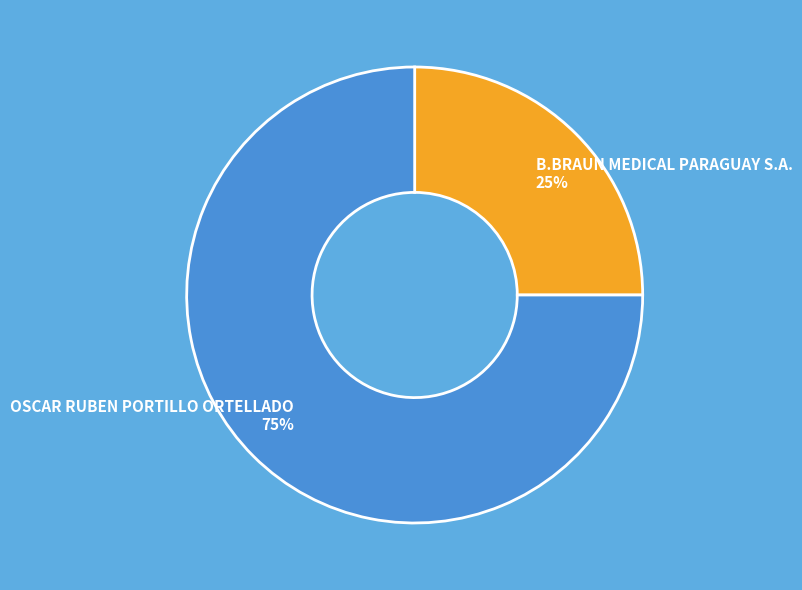

Which category has the smallest portion of the pie?

B.BRAUN MEDICAL PARAGUAY S.A.